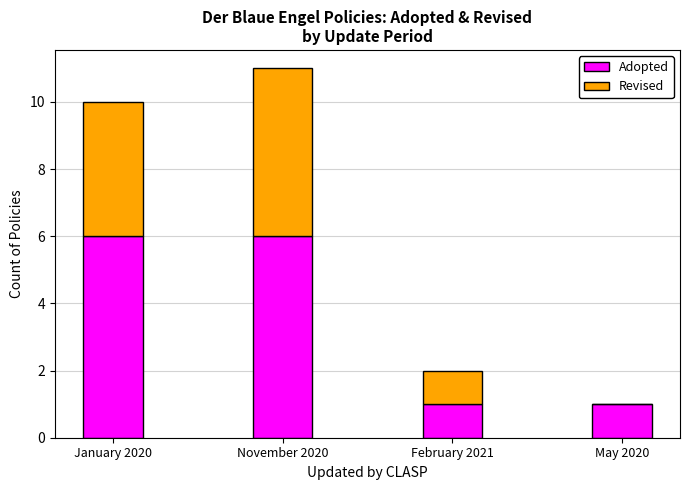

How many distinct data groups are displayed?

2